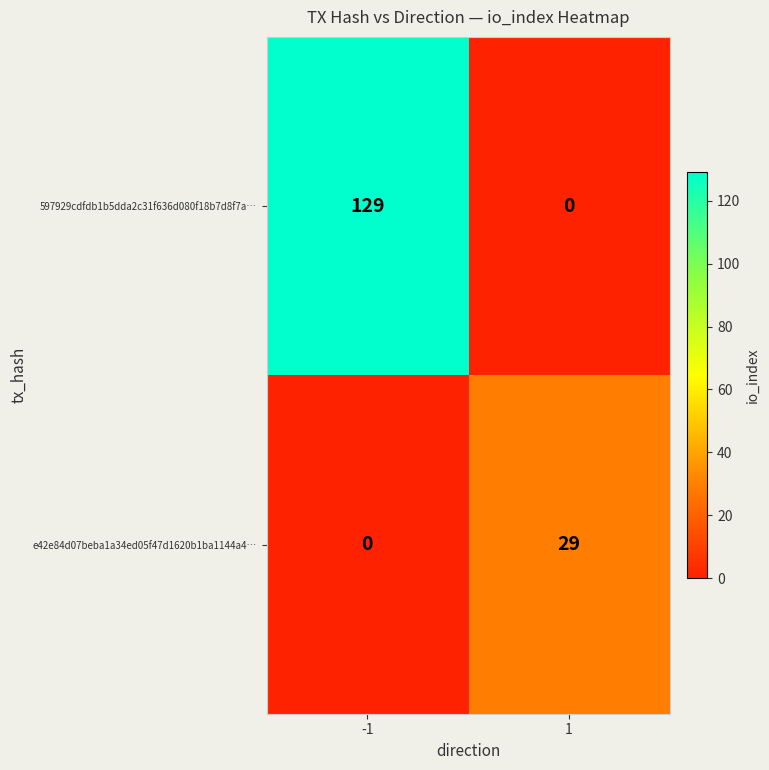

What is the difference between the 597929cdfdb1b5dda2c31f636d080f18b7d8f7a… values at -1 and 1?

129